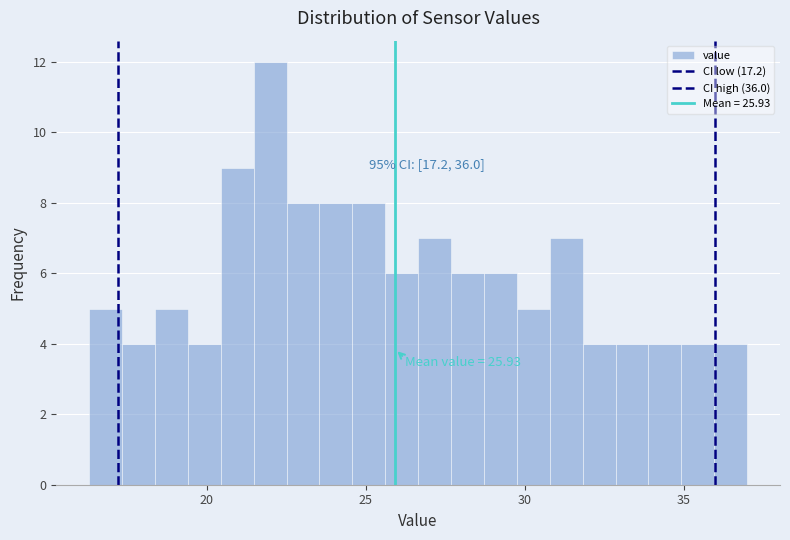

Around what value on the x-axis is the tallest bar? Give the approximate position of its centre, as read against the axis.

22.0